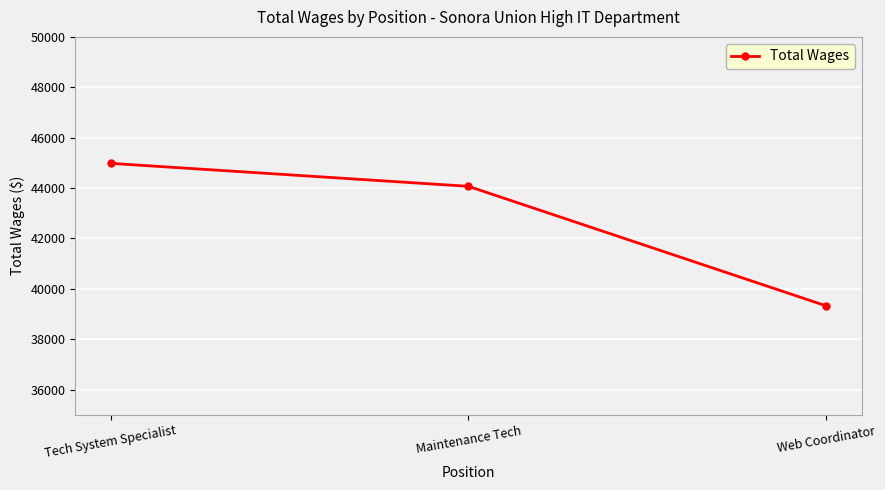

At which label is the value closest to 42153?

Maintenance Tech